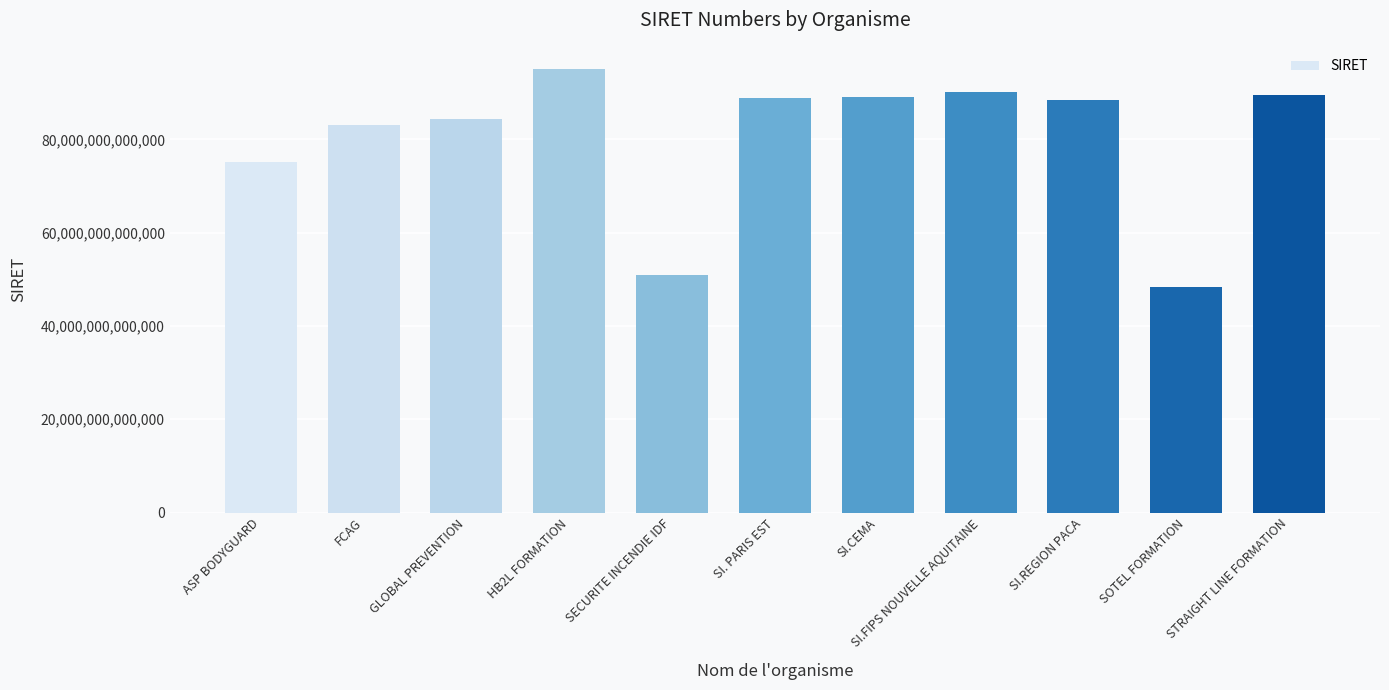

What position from the left is STRAIGHT LINE FORMATION?

11